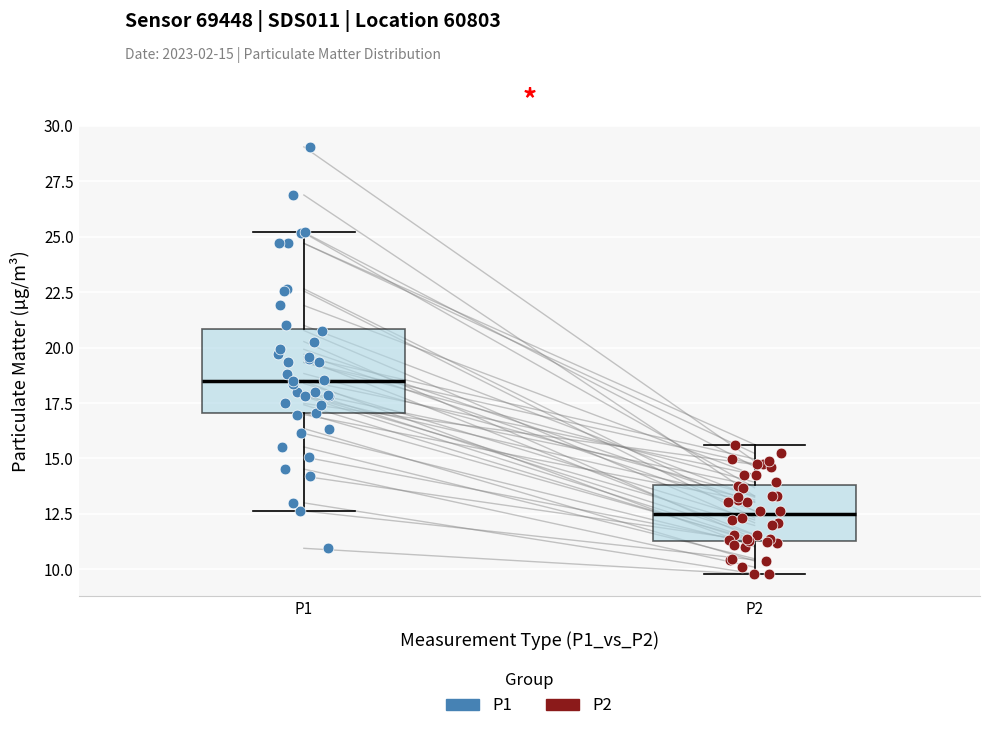

Reading left to right, transcribe this box plot: for each box, give where its median line is, the range the box spans, and where its two whiskers end, as read against the y-axis. The values are not printed on the chart, so give them approximately, as read against the axis.

P1: median 18.5, box 17.0 to 21.0, whiskers 12.5 to 25.0
P2: median 12.5, box 11.5 to 14.0, whiskers 10.0 to 15.5